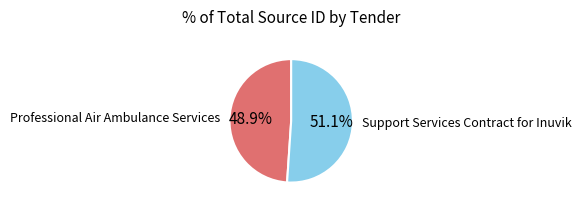

Count the number of slices in the pie.

2